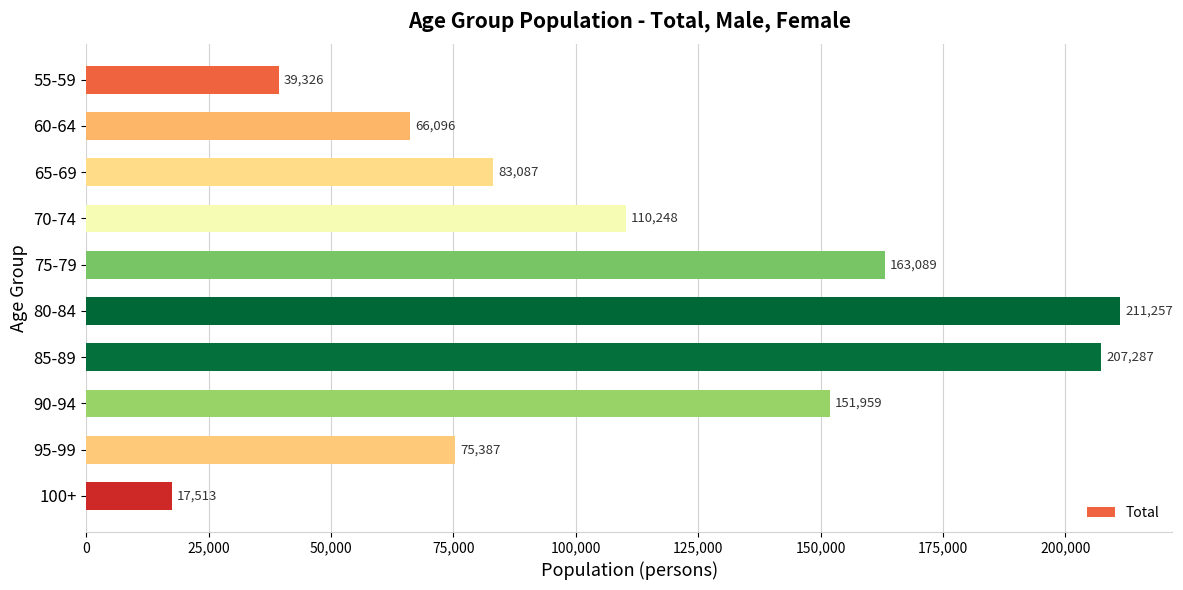

Reading top to bottom, transcribe all the data shown in this chart.

39326	66096	83087	110248	163089	211257	207287	151959	75387	17513